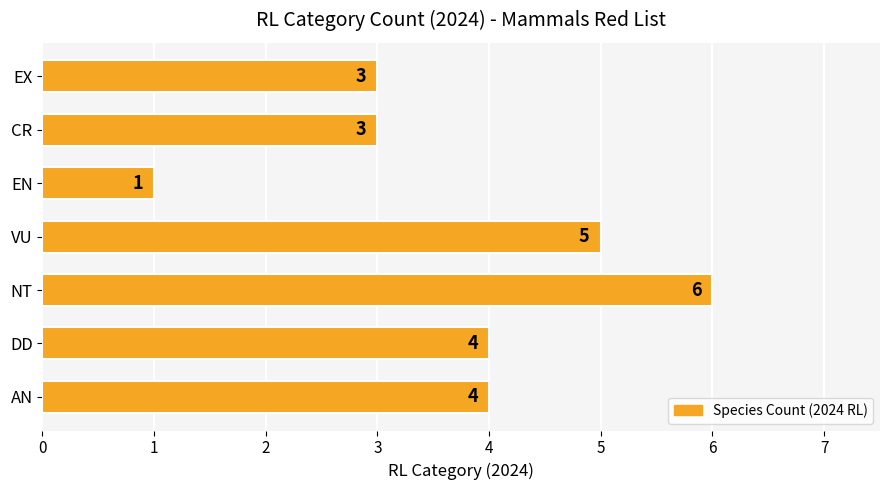

Reading top to bottom, list all the values displayed in this chart.

3	3	1	5	6	4	4